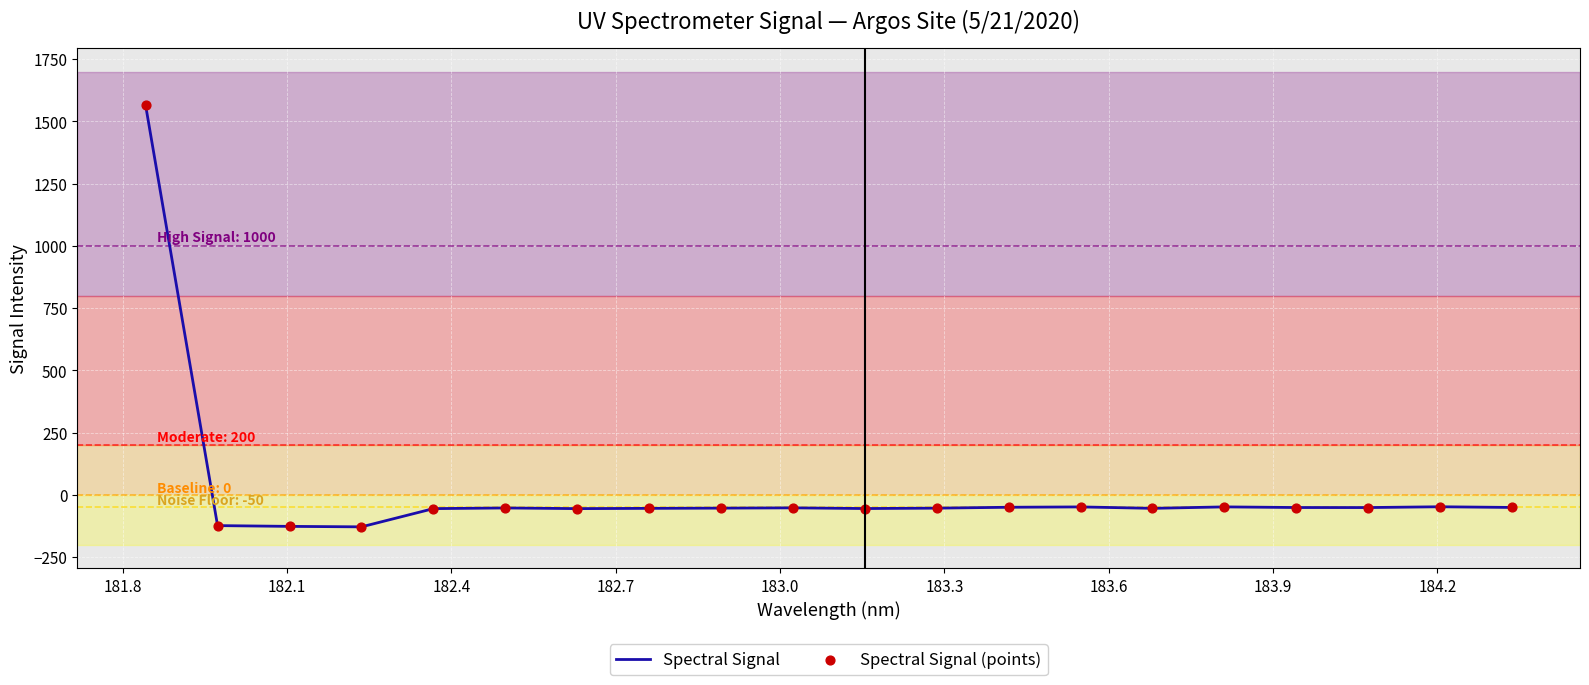

What is the maximum value shown in the chart?

1565.5